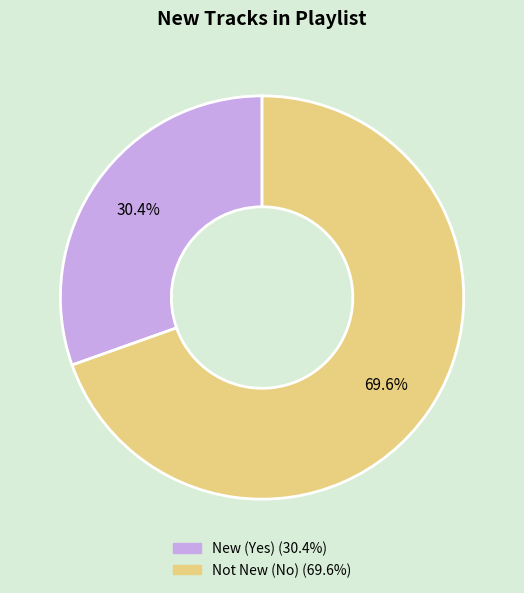

Does any single category account for the majority?

Yes